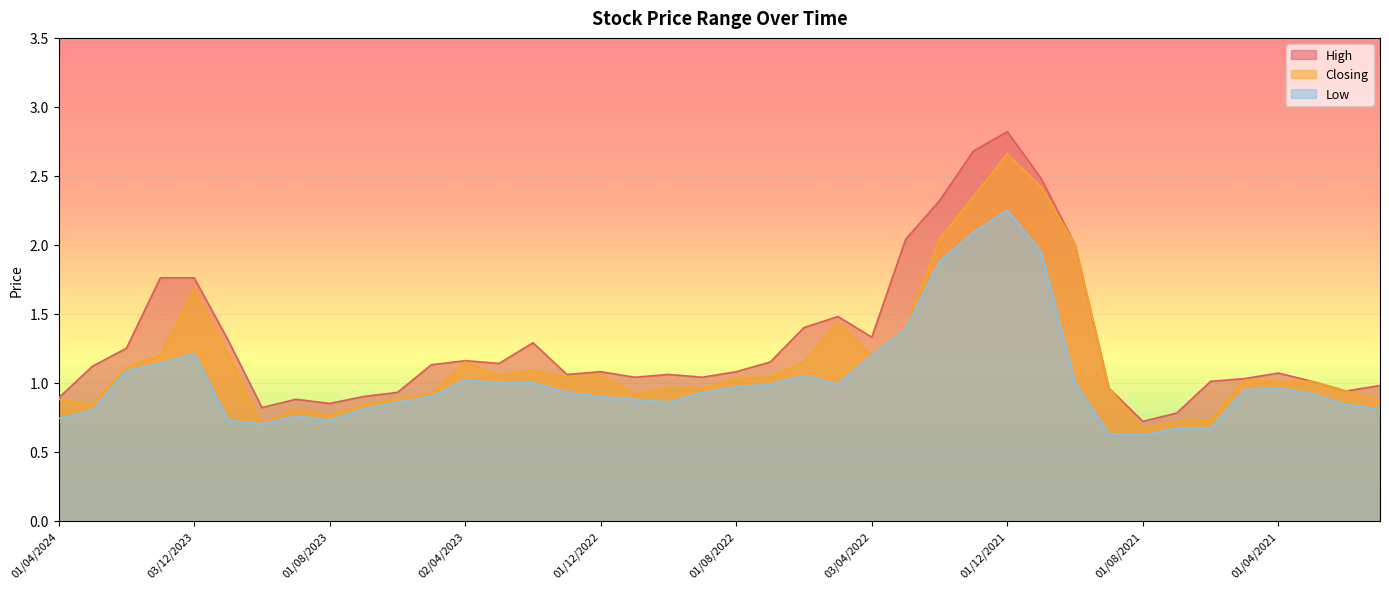

What is the difference between the highest and lowest values at 01/07/2021?

0.1